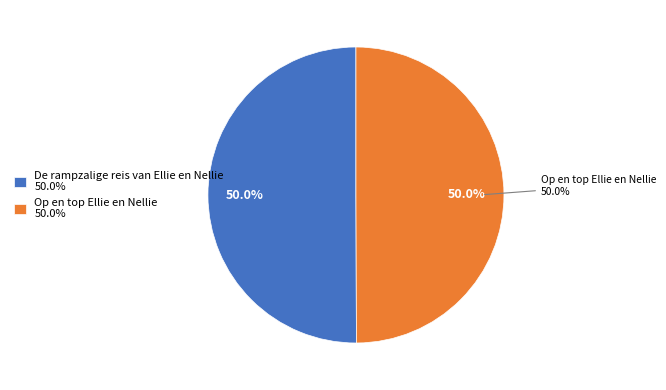

How much of the chart is everything except De rampzalige reis van Ellie en Nellie?

50.0%